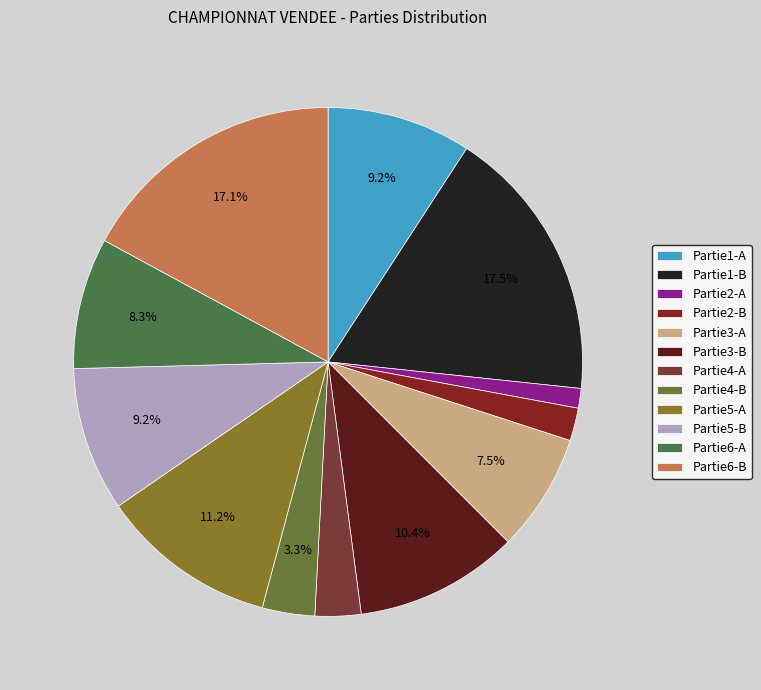

How many slices are in this pie chart?

12